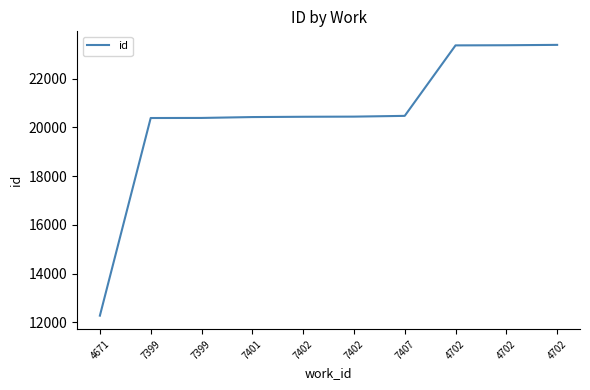

Does the chart have visible grid lines?

No